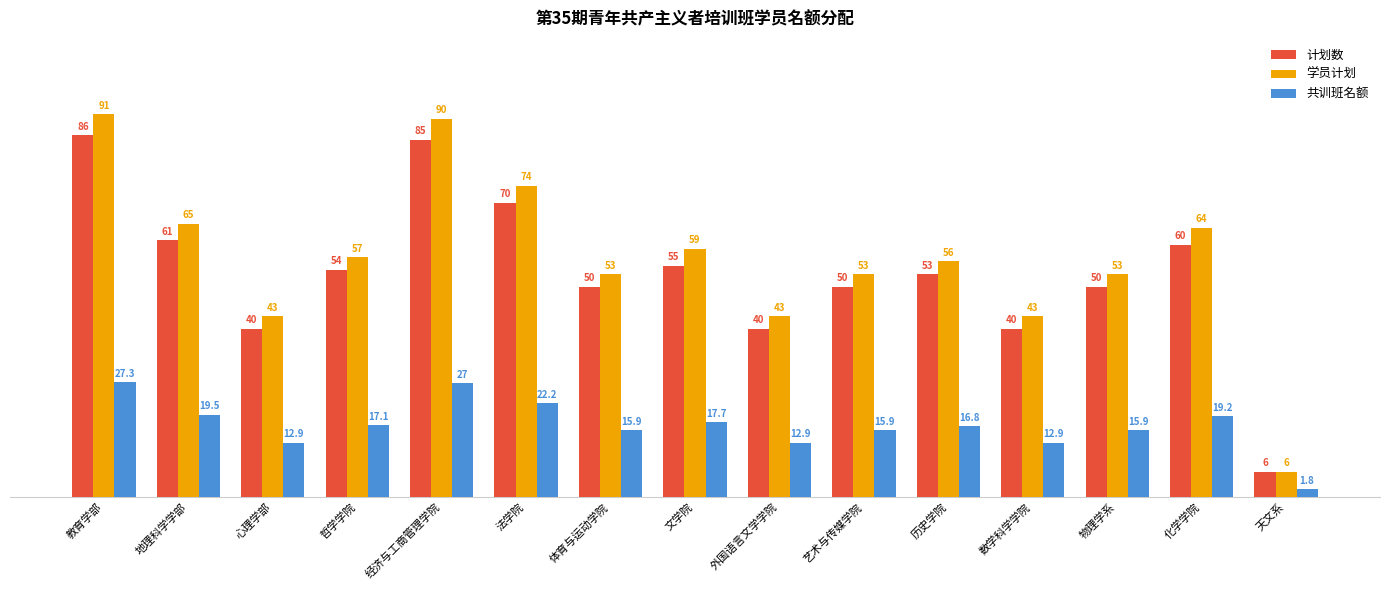

What is the total value across all series at 哲学学院?

128.1